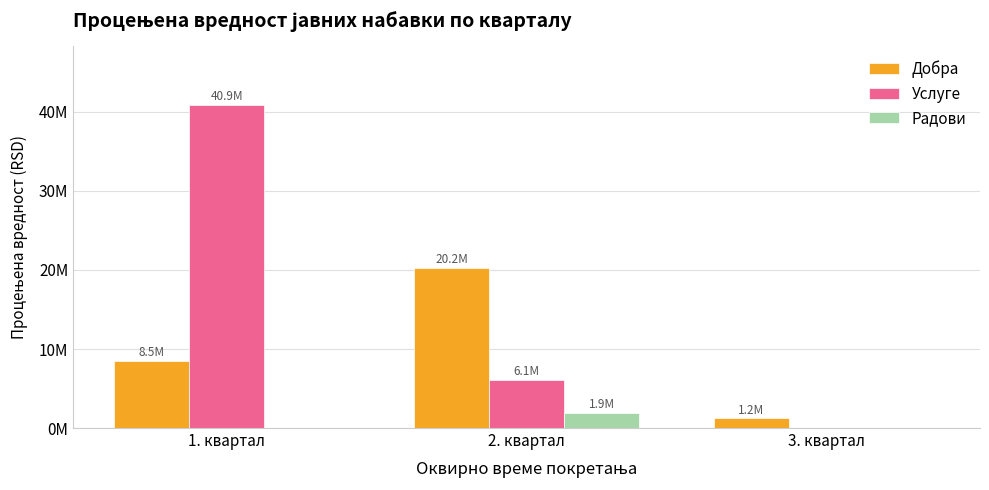

What is the label of the 2nd bar from the right?

2. квартал